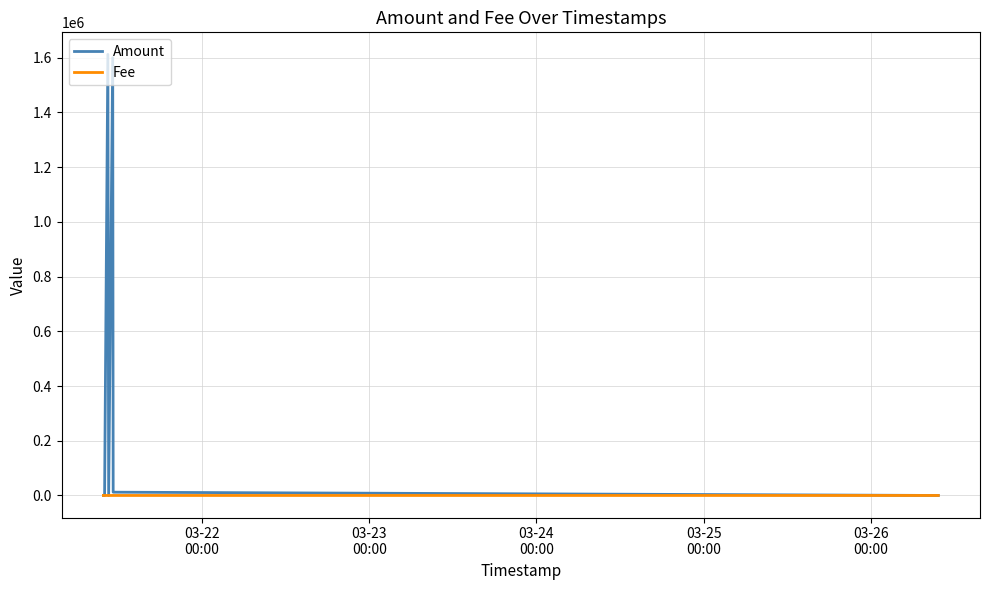

What is the greatest value displayed?

1611998.0